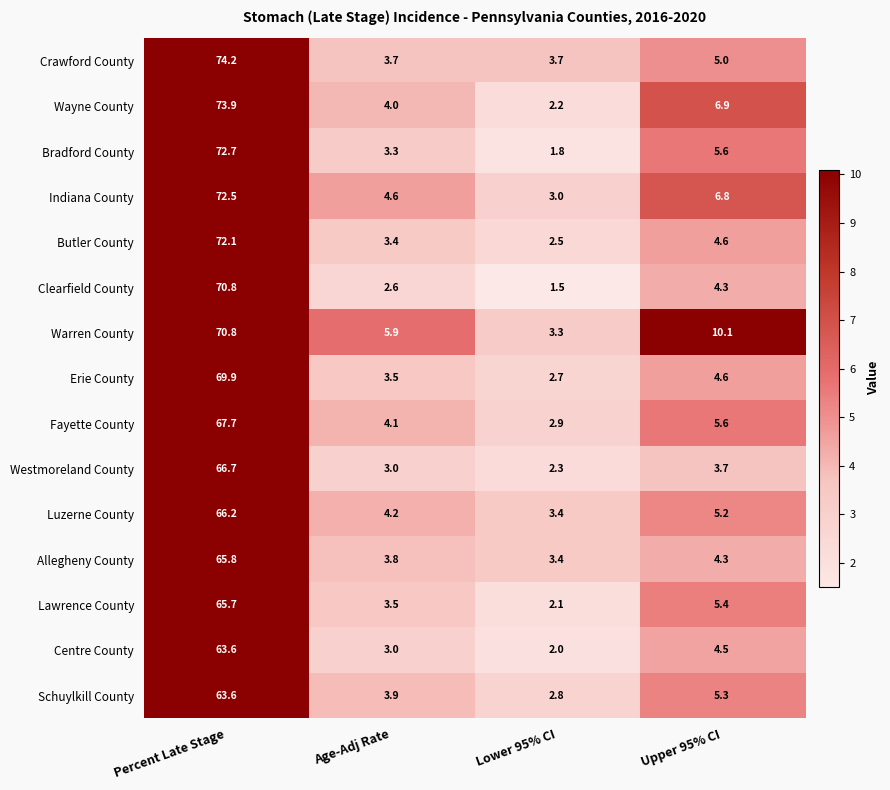

At how many categories does at least one series exceed 49?

1